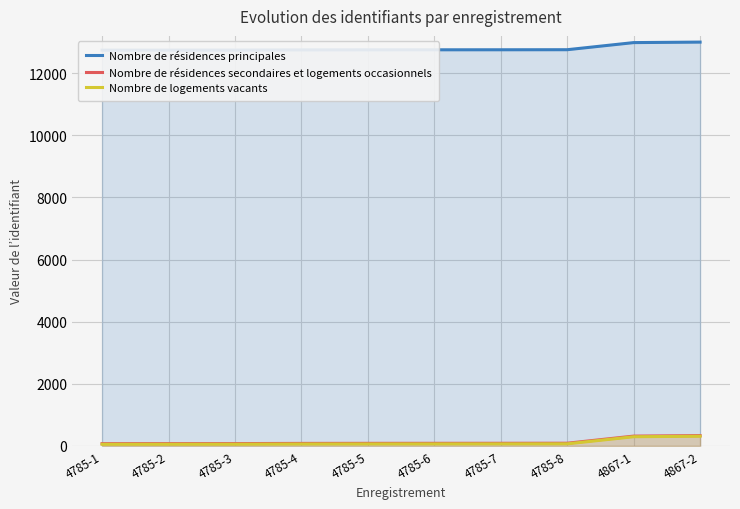

Which category has the lowest value in the Nombre de résidences secondaires et logements occasionnels series?

4785-1